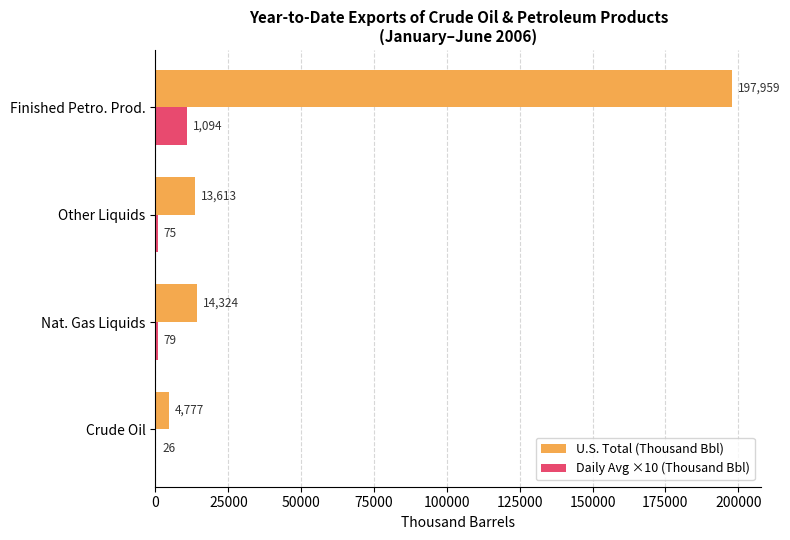

At which label is U.S. Total (Thousand Bbl) closest to 101368?

Nat. Gas Liquids